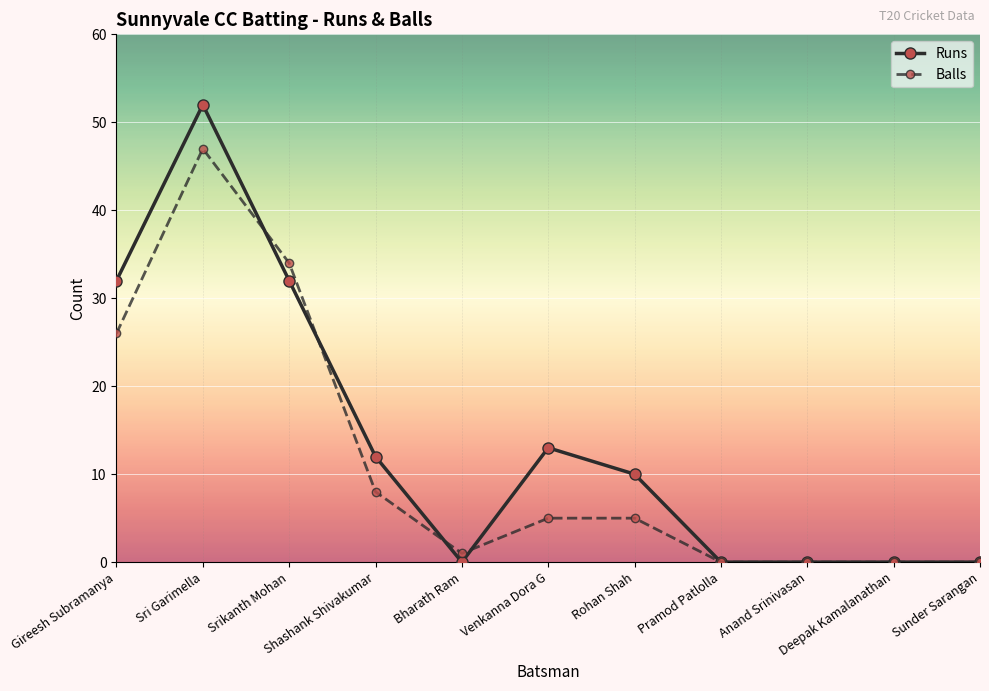

How many data points in Balls are less than 5?

5